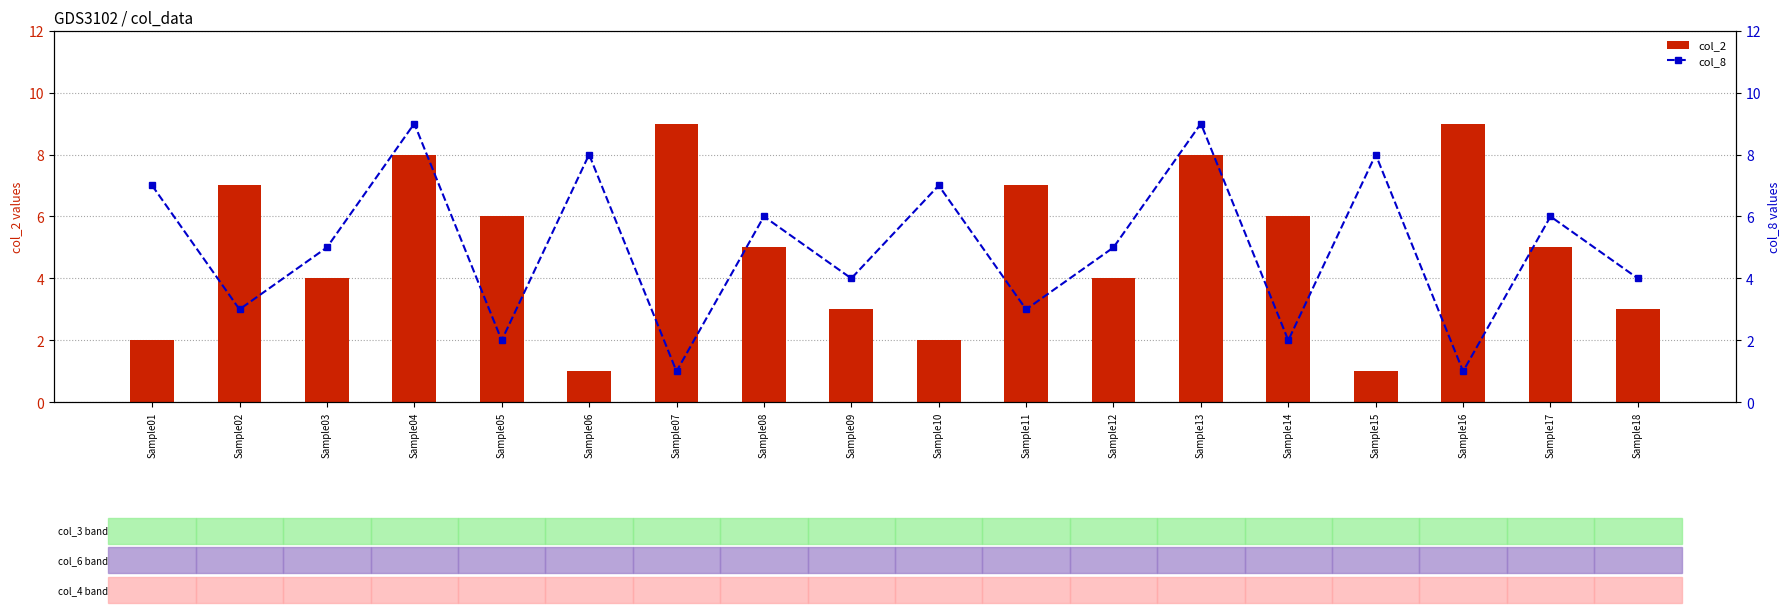

True or false: col_8 has a value of 3 at Sample02.

True